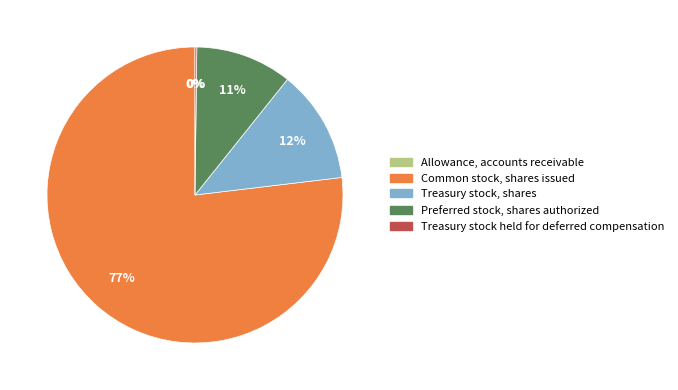

Which has a higher value, Preferred stock, shares authorized or Common stock, shares issued?

Common stock, shares issued